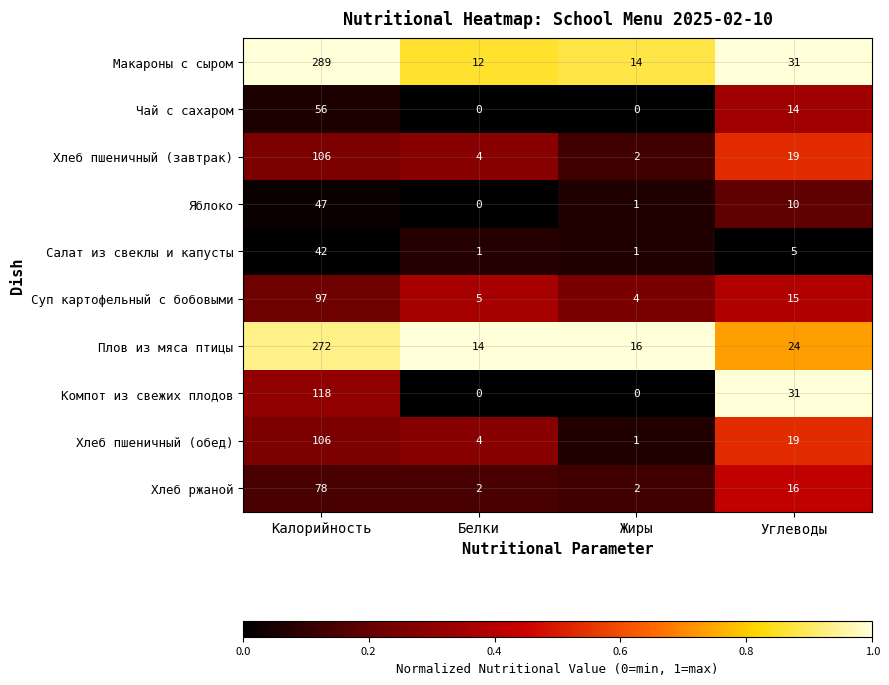

How many data points does each series have?

4